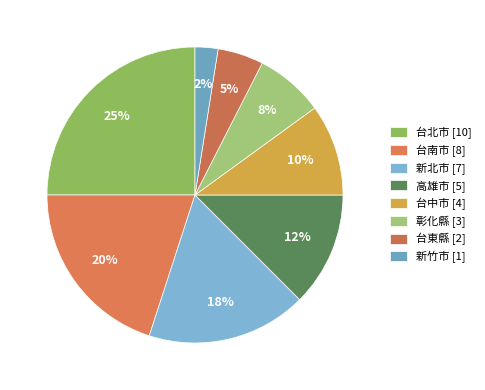

Count the number of slices in the pie.

8